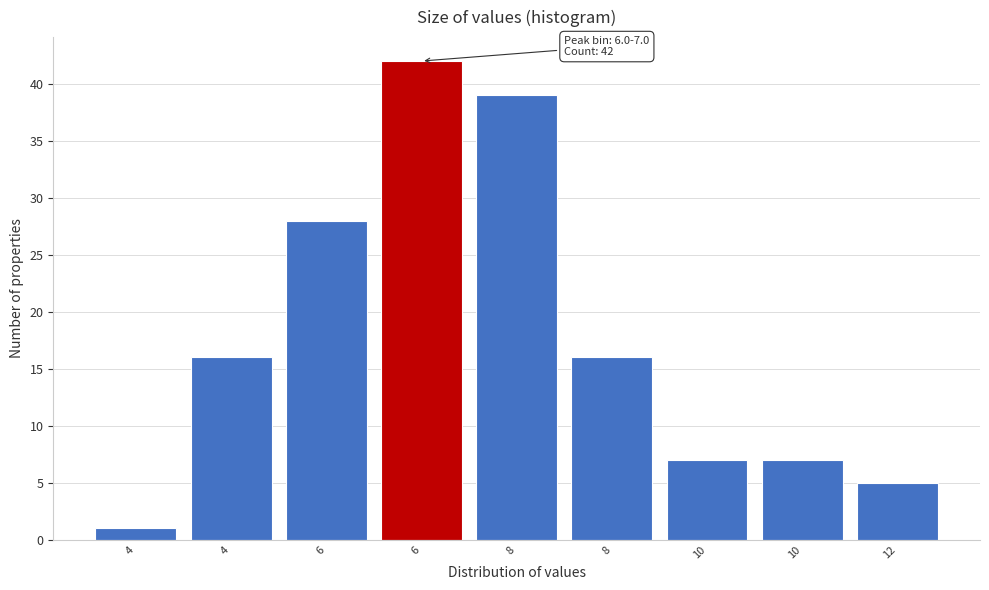

Count the number of data series in this chart.

1